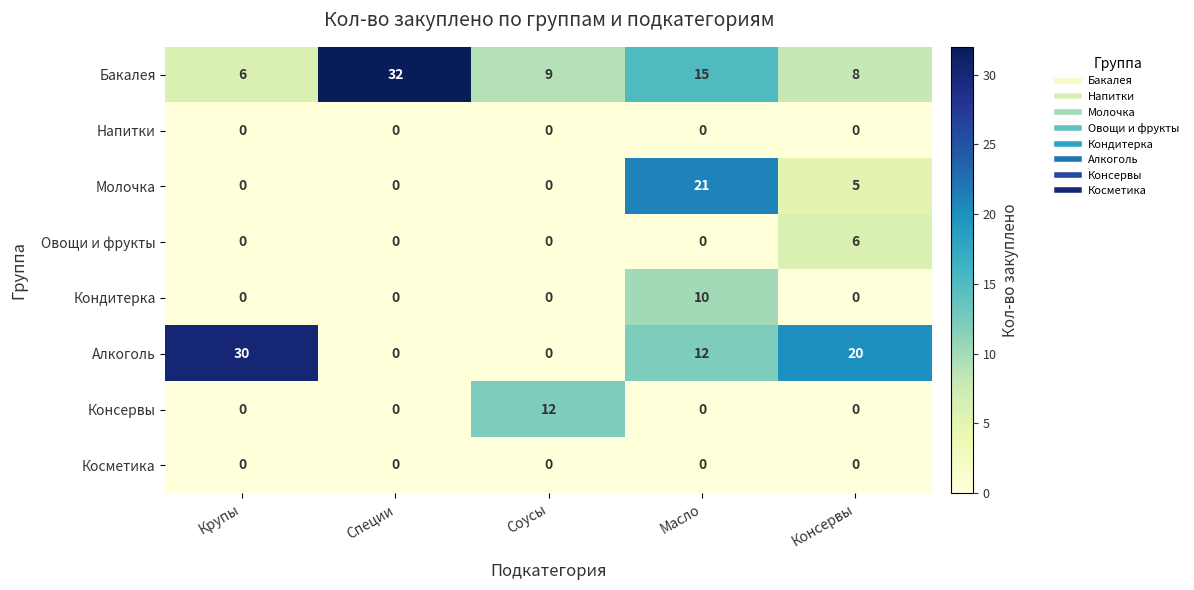

The value of Косметика at Масло is 0. True or false?

True